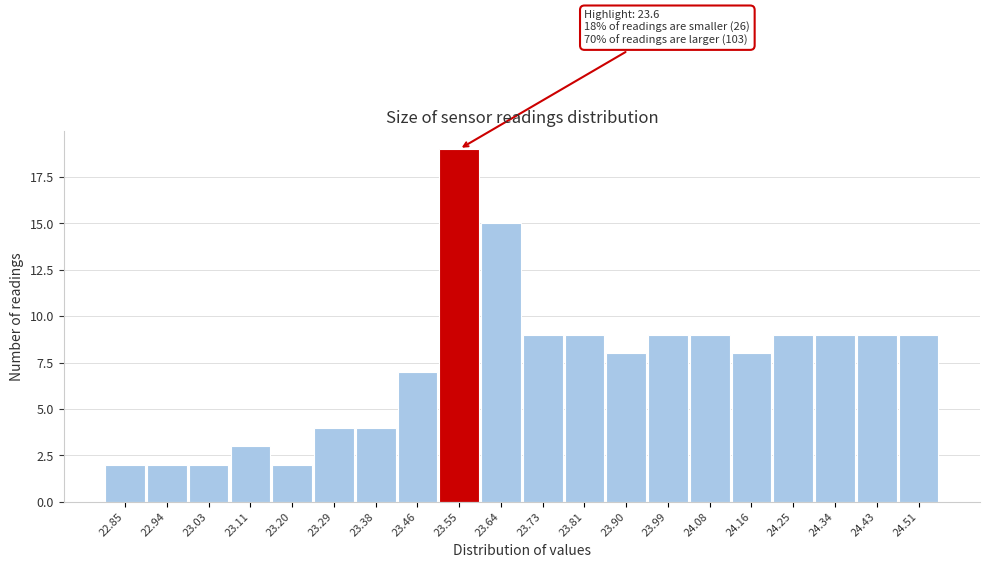

Reading left to right, list all the values displayed in this chart.

22.85=2	22.94=2	23.03=2	23.11=3	23.20=2	23.29=4	23.38=4	23.46=7	23.55=19	23.64=15	23.73=9	23.81=9	23.90=8	23.99=9	24.08=9	24.16=8	24.25=9	24.34=9	24.43=9	24.51=9